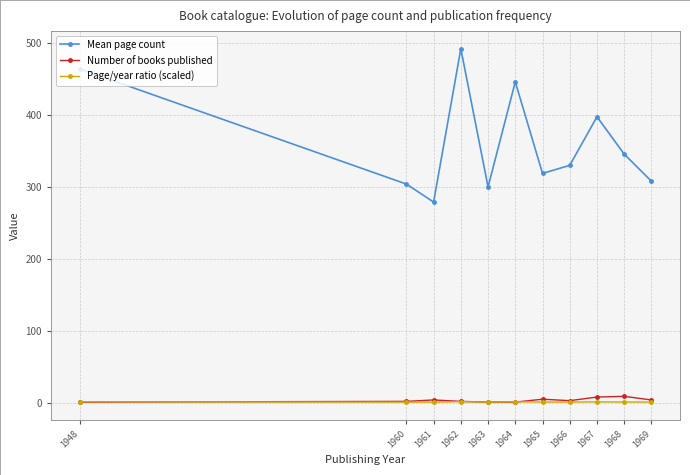

Between 1961 and 1966, which series saw the biggest shift?

Mean page count